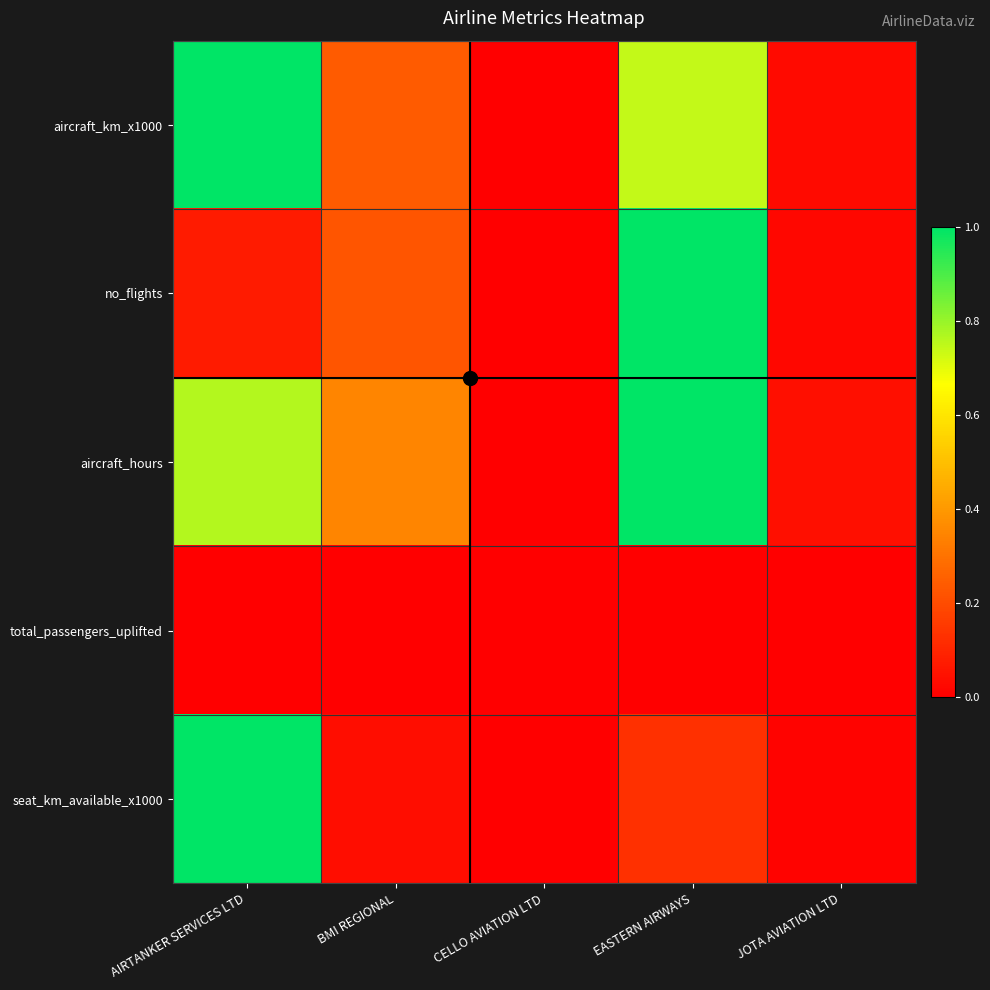

At which category is the sum across all series the highest?

EASTERN AIRWAYS